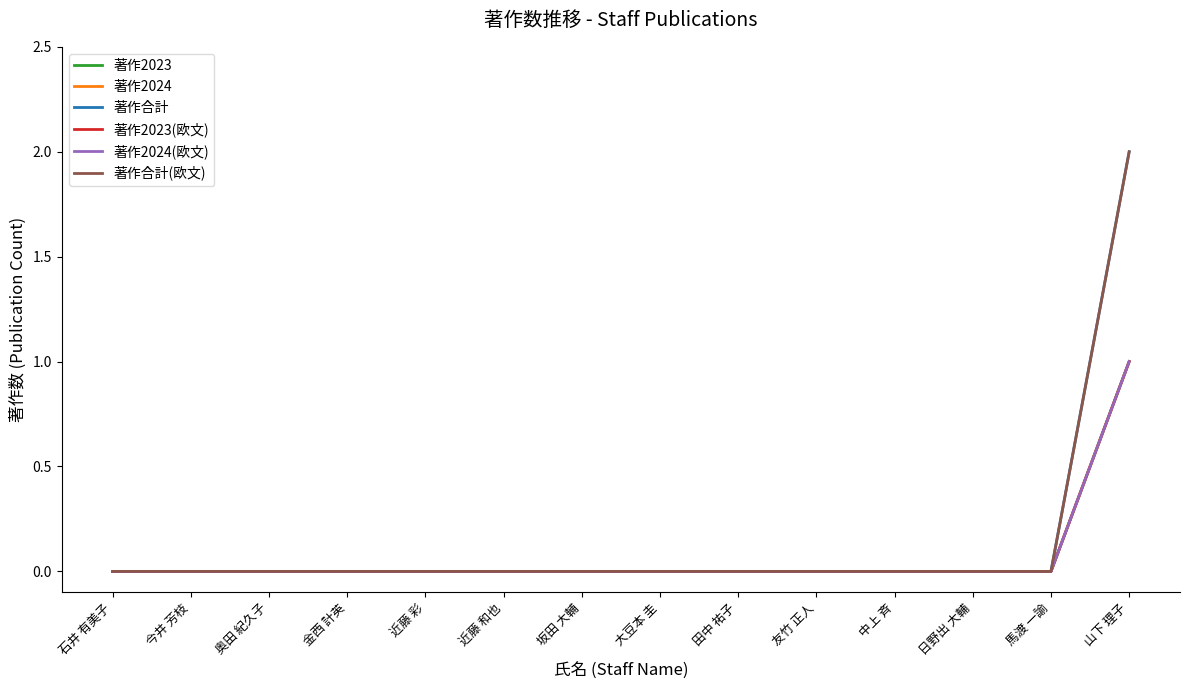

Is this an area chart (filled region under the line)?

No